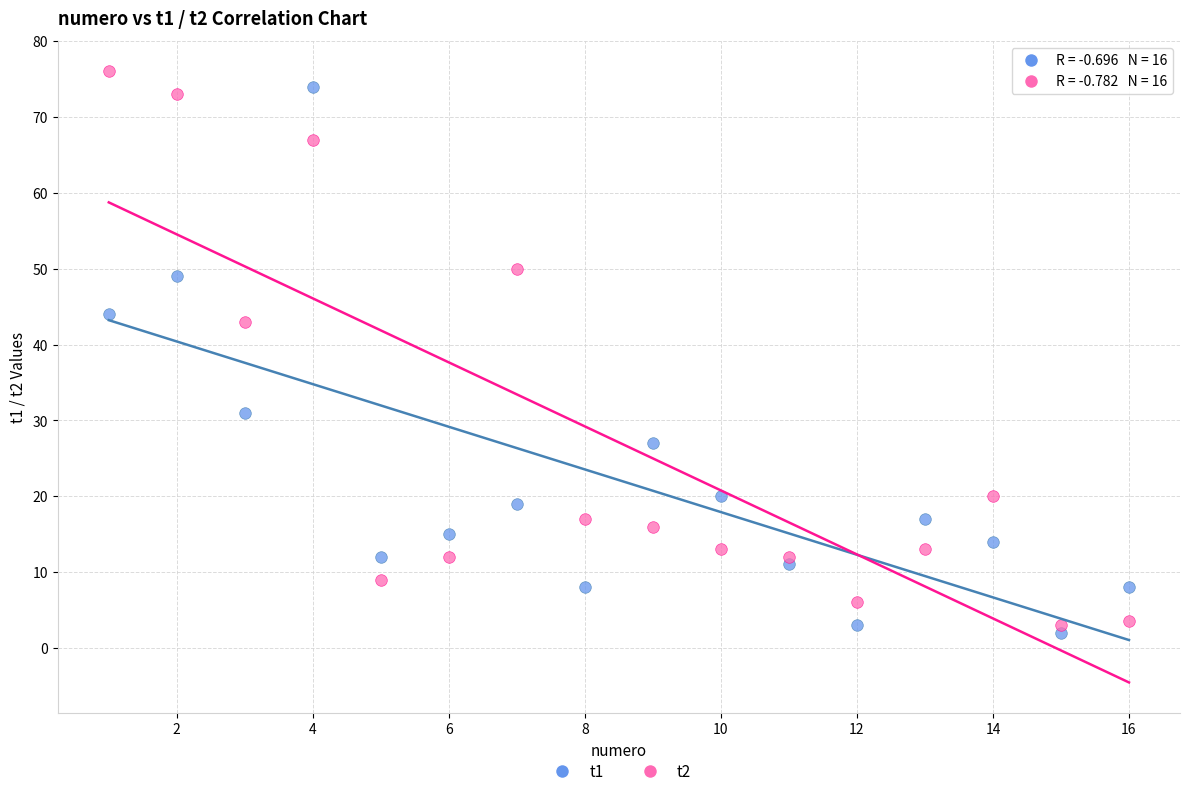

What is the X range (max minus min) for the scatter plot?

15.0